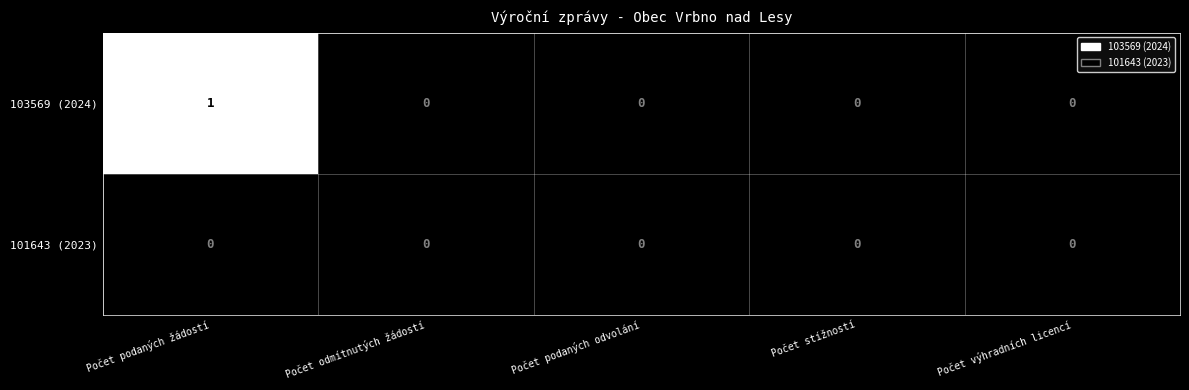

List the labels in order of value, smallest first.

Počet odmítnutých žádostí, Počet podaných odvolání, Počet stížností, Počet výhradních licencí, Počet podaných žádostí